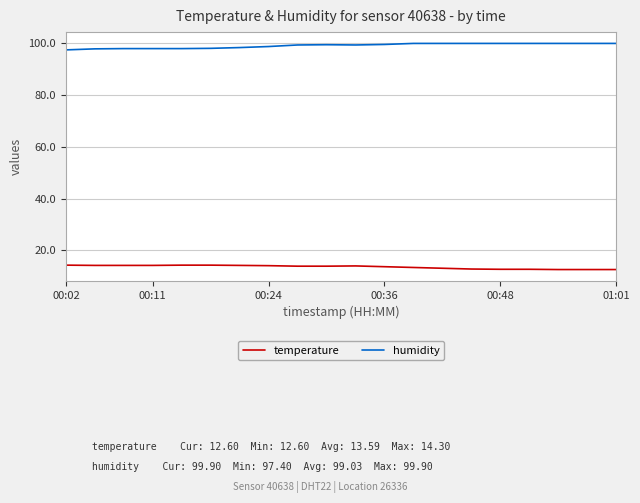

List the series in order of their peak value, lowest first.

temperature, humidity